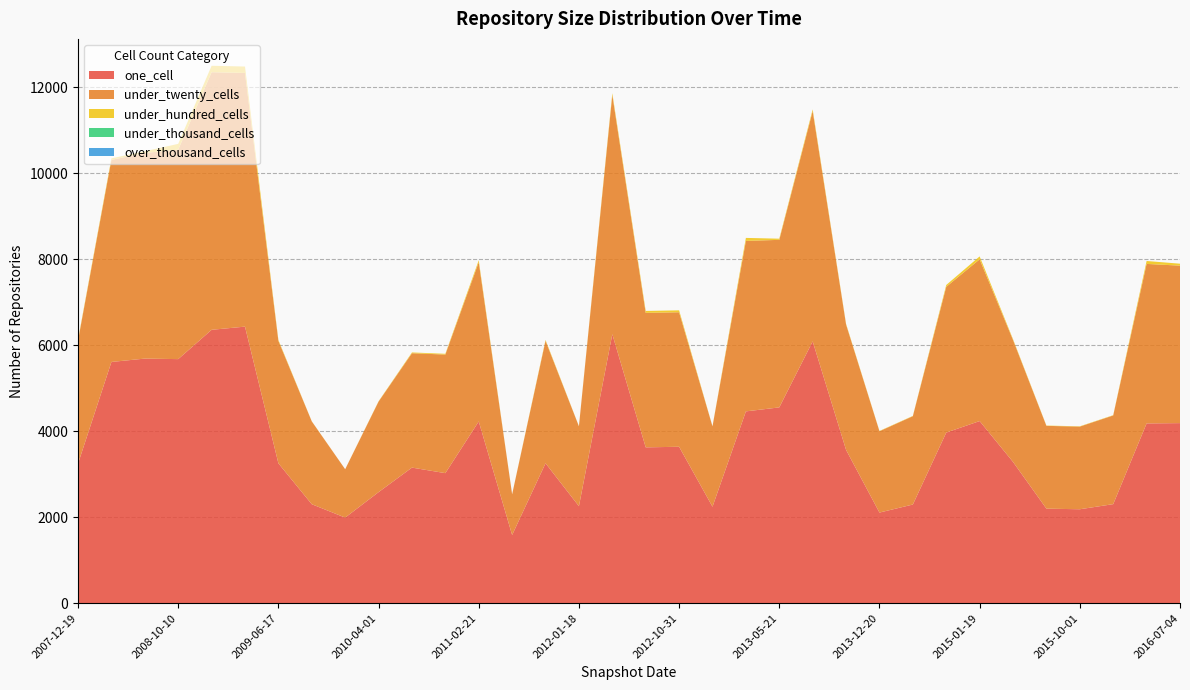

Reading right to left, what are all the values shown in this chart?

one_cell: 4191	4184	2306	2187	2201	3288	4239	3971	2297	2110	3568	6093	4557	4464	2246	3641	3627	6259	2258	3257	1588	4230	3027	3156	2585	1993	2304	3256	6436	6362	5680	5692	5614	3248
under_twenty_cells: 3664	3711	2063	1923	1926	2836	3763	3391	2055	1892	2917	5357	3898	3966	1869	3129	3129	5565	1859	2849	946	3705	2759	2661	2107	1125	1927	2849	5902	5993	4873	4784	4702	2864
under_hundred_cells: 45	68	7	7	7	19	68	43	7	7	15	40	27	70	3	45	45	43	3	21	1	45	18	18	7	1	3	21	149	150	135	39	35	21
under_thousand_cells: 0	0	0	0	0	0	0	0	0	0	0	0	0	0	0	0	0	0	0	0	0	0	0	0	0	0	0	0	0	0	0	0	0	0
over_thousand_cells: 0	0	0	0	0	0	0	0	0	0	0	0	0	0	0	0	0	0	0	0	0	0	0	0	0	0	0	0	0	0	0	0	0	0